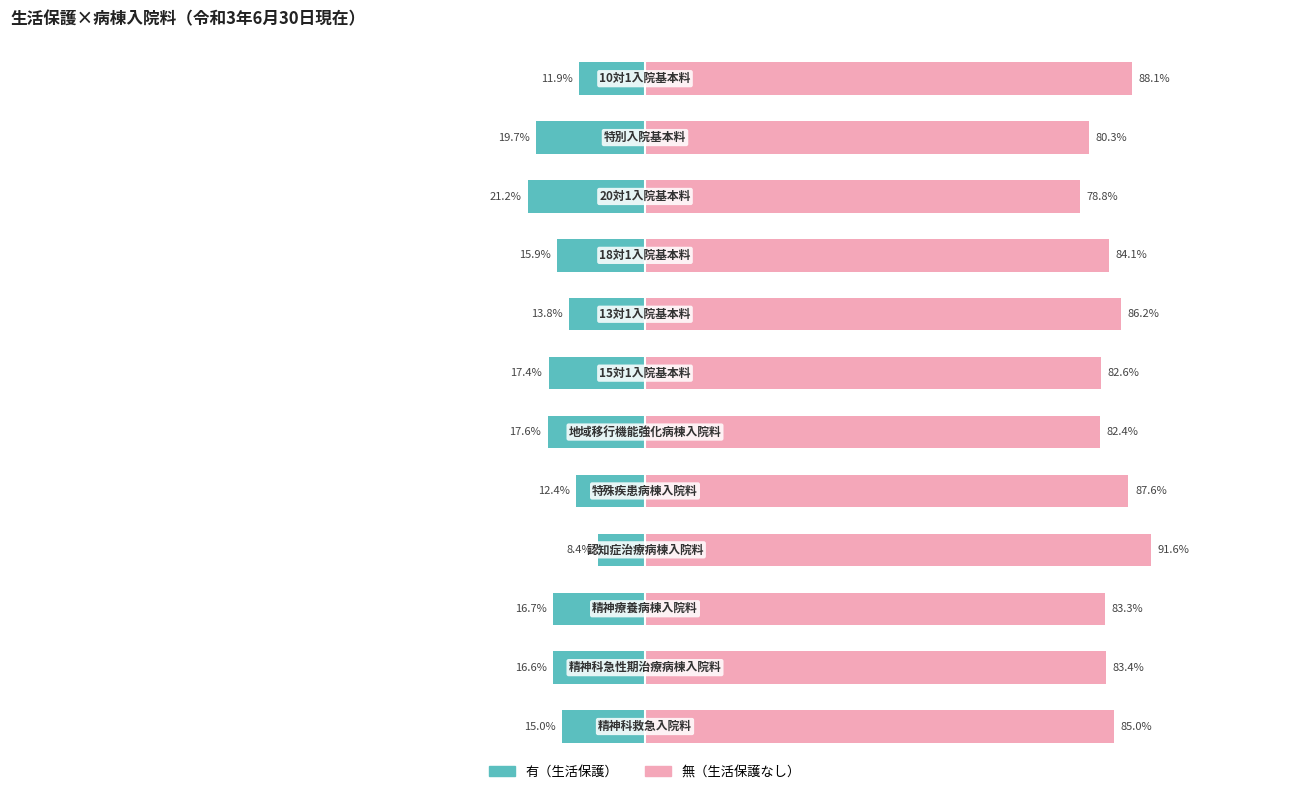

What are all the series names shown in the legend?

有（生活保護）, 無（生活保護なし）